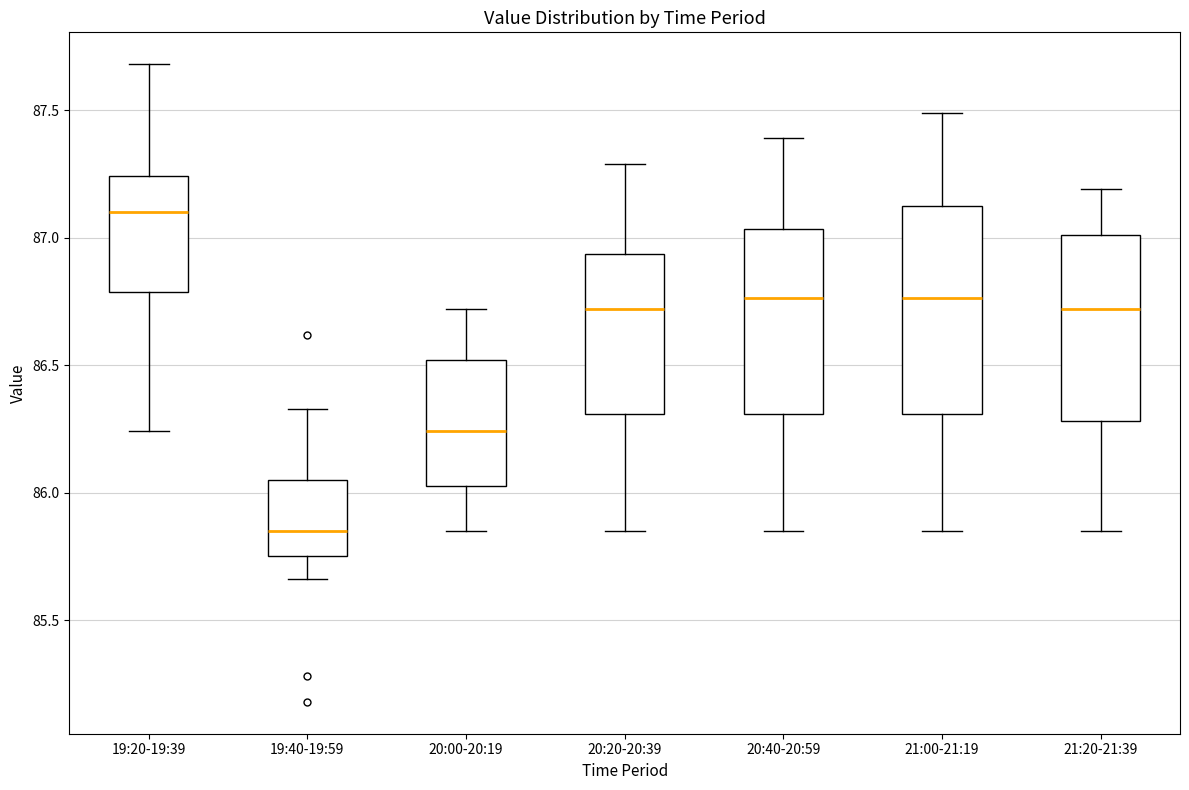

Reading left to right, transcribe this box plot: for each box, give where its median line is, the range the box spans, and where its two whiskers end, as read against the y-axis. The values are not printed on the chart, so give them approximately, as read against the axis.

19:20-19:39: median 87.10, box 86.80 to 87.25, whiskers 86.25 to 87.70
19:40-19:59: median 85.85, box 85.75 to 86.05, whiskers 85.65 to 86.35
20:00-20:19: median 86.25, box 86.05 to 86.50, whiskers 85.85 to 86.70
20:20-20:39: median 86.70, box 86.30 to 86.95, whiskers 85.85 to 87.30
20:40-20:59: median 86.75, box 86.30 to 87.05, whiskers 85.85 to 87.40
21:00-21:19: median 86.75, box 86.30 to 87.10, whiskers 85.85 to 87.50
21:20-21:39: median 86.70, box 86.30 to 87.00, whiskers 85.85 to 87.20